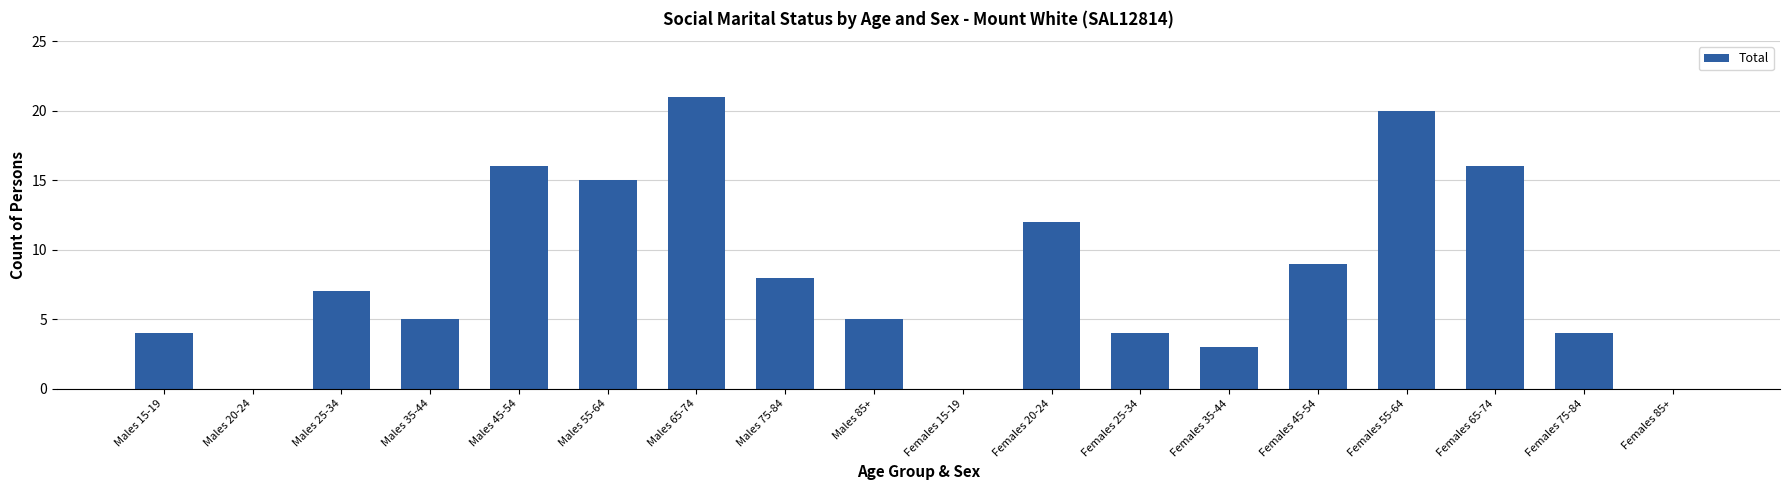

Is it true that the value at Females 25-34 is 7?

False